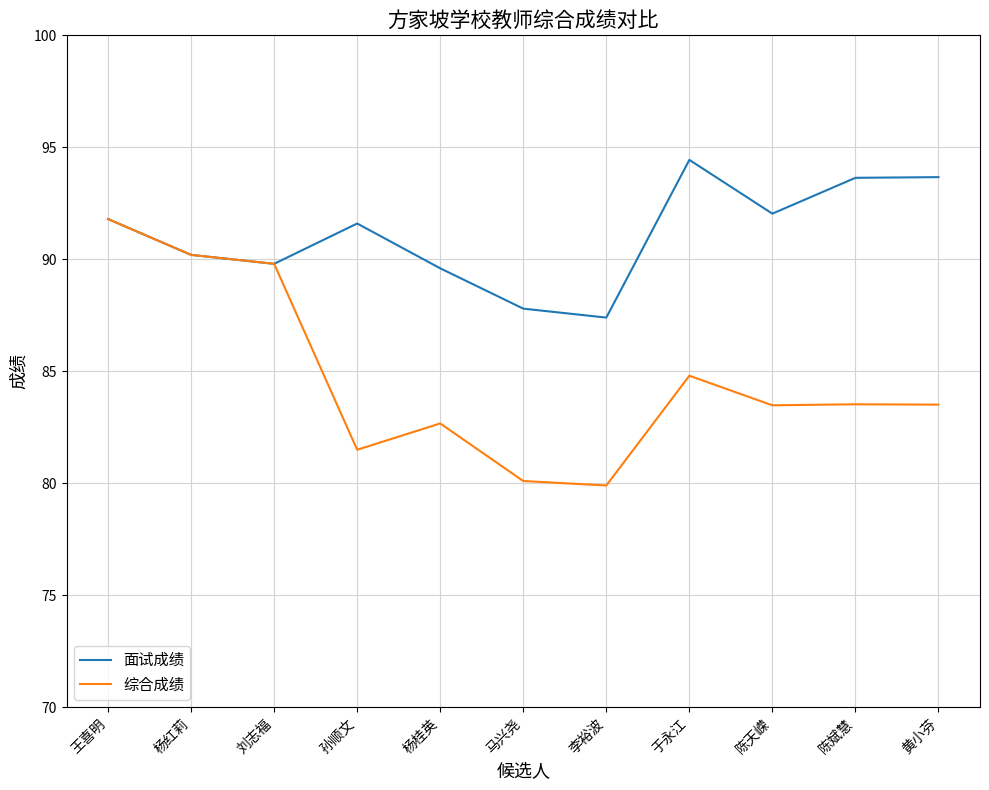

What is the sum of all 综合成绩 values?

931.3